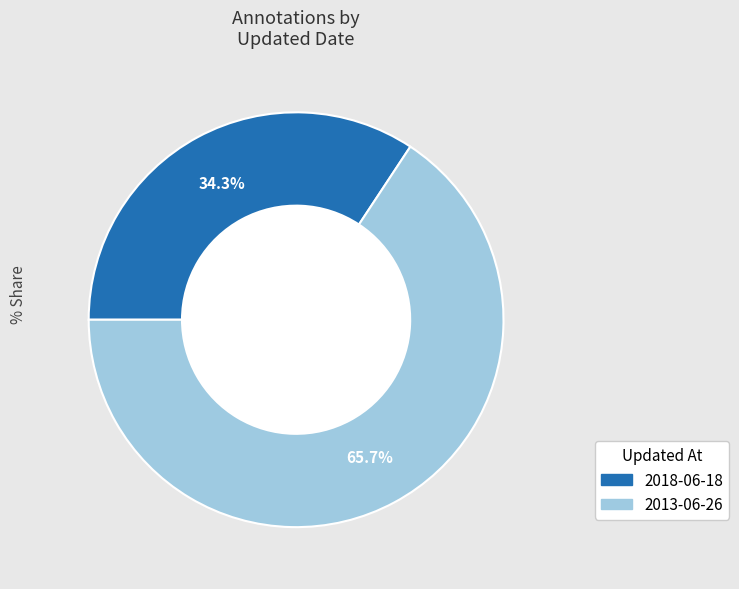

Rank the categories by value from lowest to highest.

2018-06-18, 2013-06-26